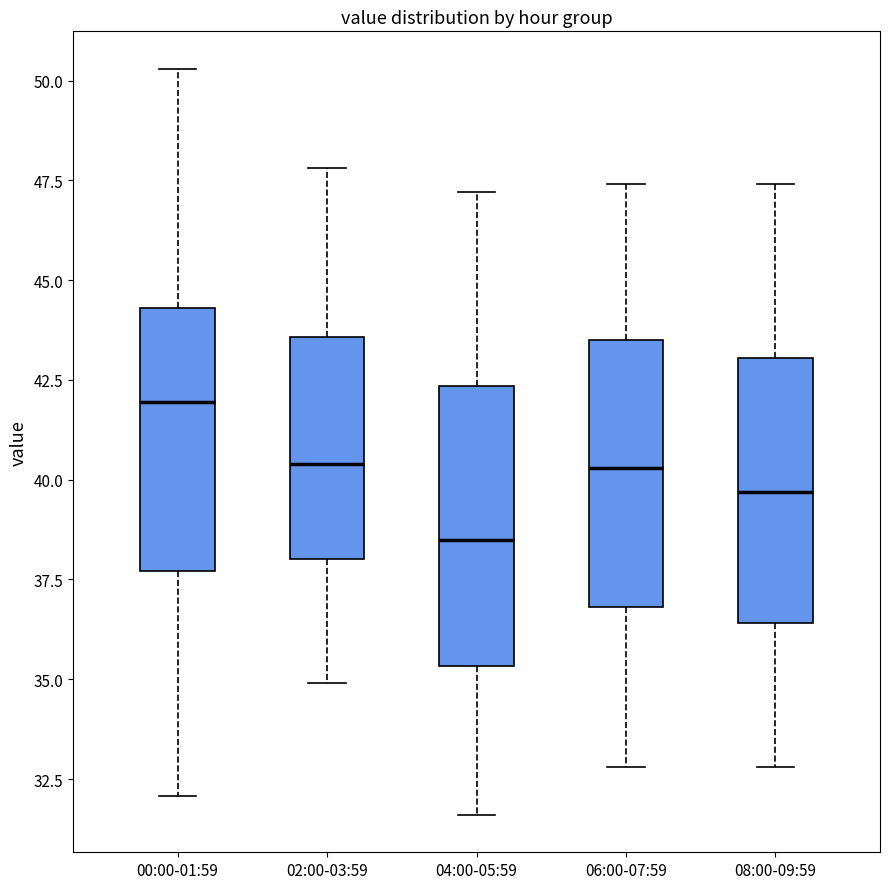

Reading left to right, read every box against the y-axis: the position of its median line, the range the box covers, and the ends of its whiskers. The values are not printed on the chart, so give them approximately, as read against the axis.

00:00-01:59: median 42.0, box 37.5 to 44.5, whiskers 32.0 to 50.5
02:00-03:59: median 40.5, box 38.0 to 43.5, whiskers 35.0 to 48.0
04:00-05:59: median 38.5, box 35.5 to 42.5, whiskers 31.5 to 47.0
06:00-07:59: median 40.5, box 37.0 to 43.5, whiskers 33.0 to 47.5
08:00-09:59: median 39.5, box 36.5 to 43.0, whiskers 33.0 to 47.5